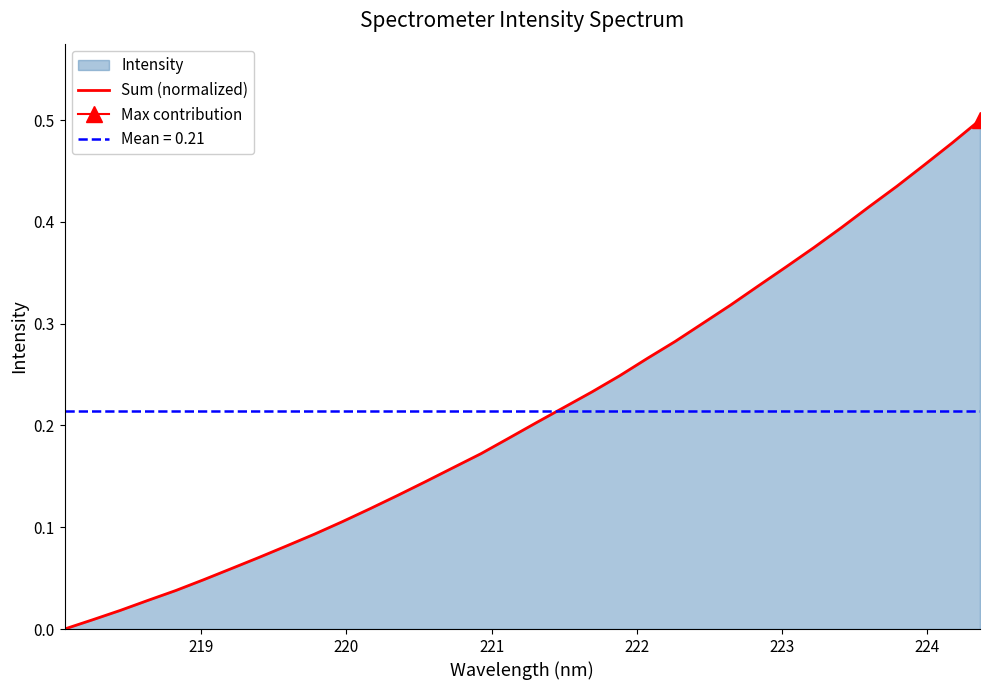

Does the chart display data point markers on the line(s)?

No